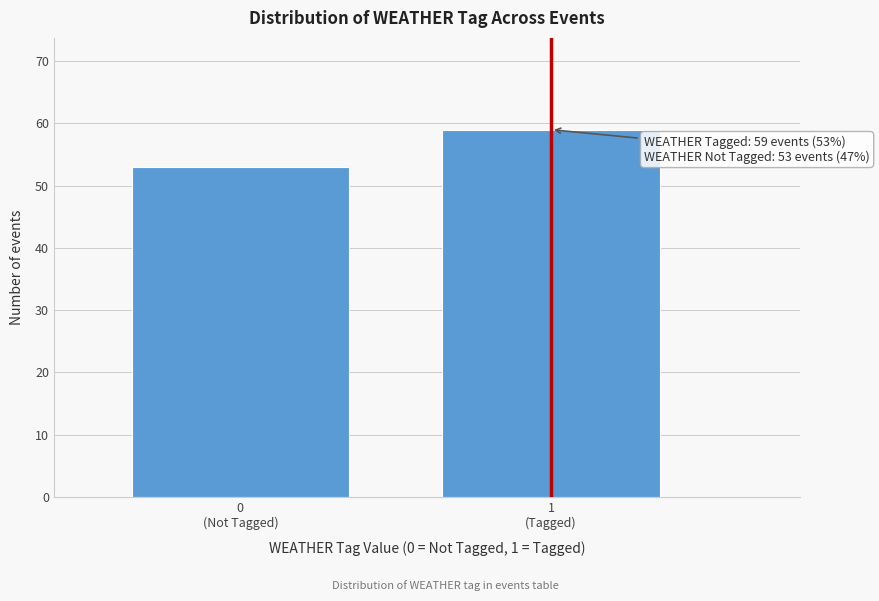

Reading left to right, what are all the values shown in this chart?

53	59